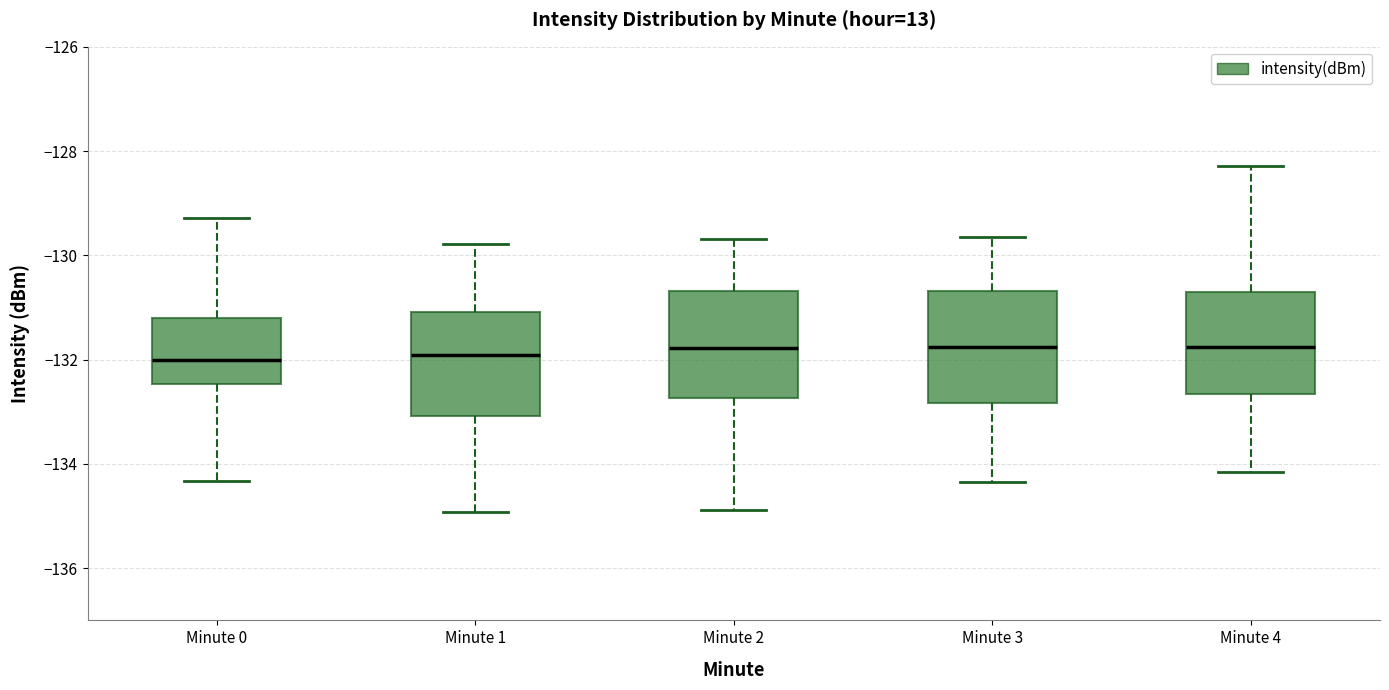

Reading left to right, transcribe this box plot: for each box, give where its median line is, the range the box spans, and where its two whiskers end, as read against the y-axis. The values are not printed on the chart, so give them approximately, as read against the axis.

Minute 0: median -132.0, box -132.4 to -131.2, whiskers -134.4 to -129.2
Minute 1: median -132.0, box -133.0 to -131.0, whiskers -135.0 to -129.8
Minute 2: median -131.8, box -132.8 to -130.6, whiskers -134.8 to -129.6
Minute 3: median -131.8, box -132.8 to -130.6, whiskers -134.4 to -129.6
Minute 4: median -131.8, box -132.6 to -130.6, whiskers -134.2 to -128.2